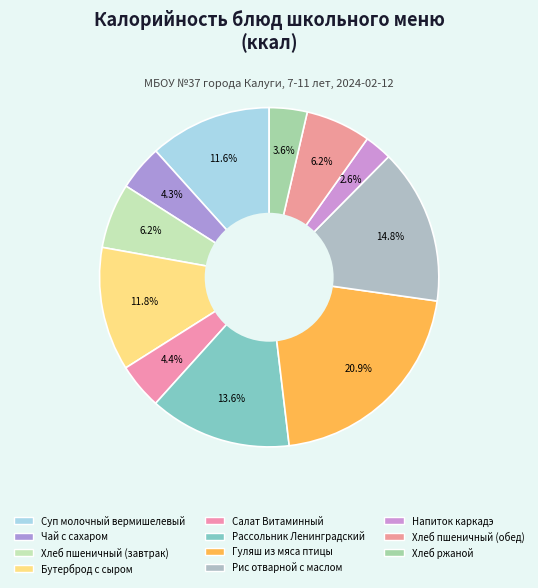

Combined, do Бутерброд с сыром and Салат Витаминный account for over 50%?

No